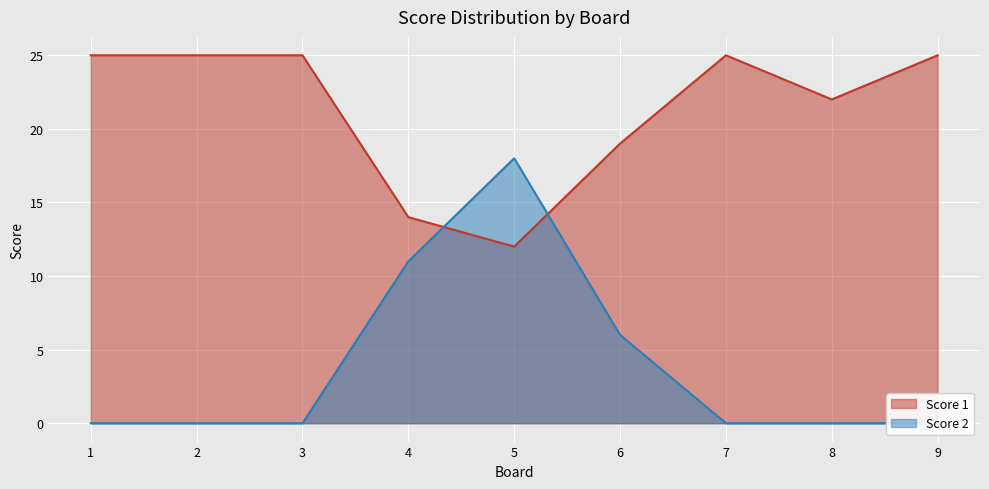

What is the spread (max minus min) of values at 5?

6